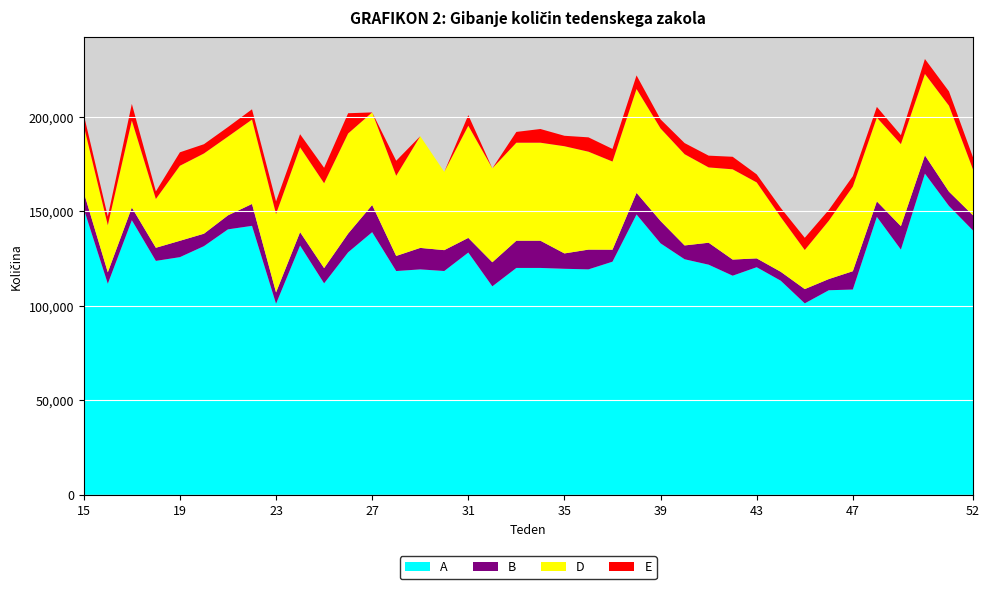

Reading left to right, transcribe all the data shown in this chart.

A: 151331	111680	145295	123780	125756	131570	140458	142312	101111	131895	111881	128318	138968	118406	119280	118423	128186	110306	120044	120044	119594	119291	123350	148332	133059	124640	121767	115939	120428	113300	101299	108239	108624	147072	129752	169938	152825	139869
B: 8722	6040	6714	6931	8646	6584	7414	11578	5972	7084	8073	9912	14377	7979	11364	11038	7755	12741	14411	14411	8124	10449	6350	11444	11826	7306	11614	8534	4677	4713	7553	5918	9686	8175	12377	9670	7578	8024
D: 35173	24945	46020	25809	39693	42445	41660	44647	41514	44887	44902	52947	48982	42405	59096	41415	59347	49702	51846	51846	56720	51804	46640	54932	48953	48270	39848	47751	40180	28949	20682	30849	44760	44339	43426	43066	45466	24259
E: 5891	4593	8795	4018	7125	4904	5053	5432	6651	6934	8174	10713	0	7949	0	0	5600	0	5702	7248	5527	7589	6657	7196	4813	5886	6222	6629	4265	4860	6459	5716	5508	5654	4729	7909	7589	6443